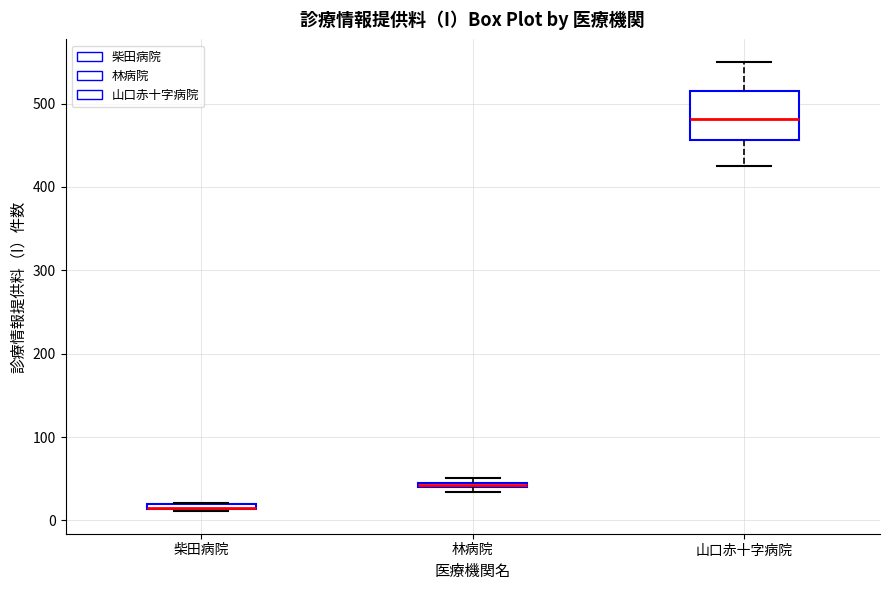

Which box is the tallest, from its lower edge to its upper edge?

山口赤十字病院